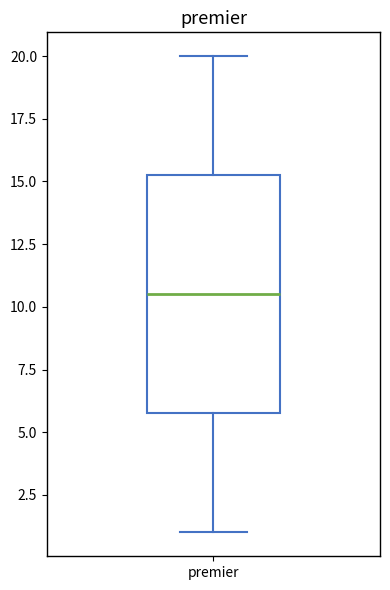

Read this box plot against the y-axis: the position of the median line, the range covered by the box, and the ends of both whiskers. The values are not printed on the chart, so give them approximately, as read against the axis.

median 10.5, box 6.0 to 15.5, whiskers 1.0 to 20.0